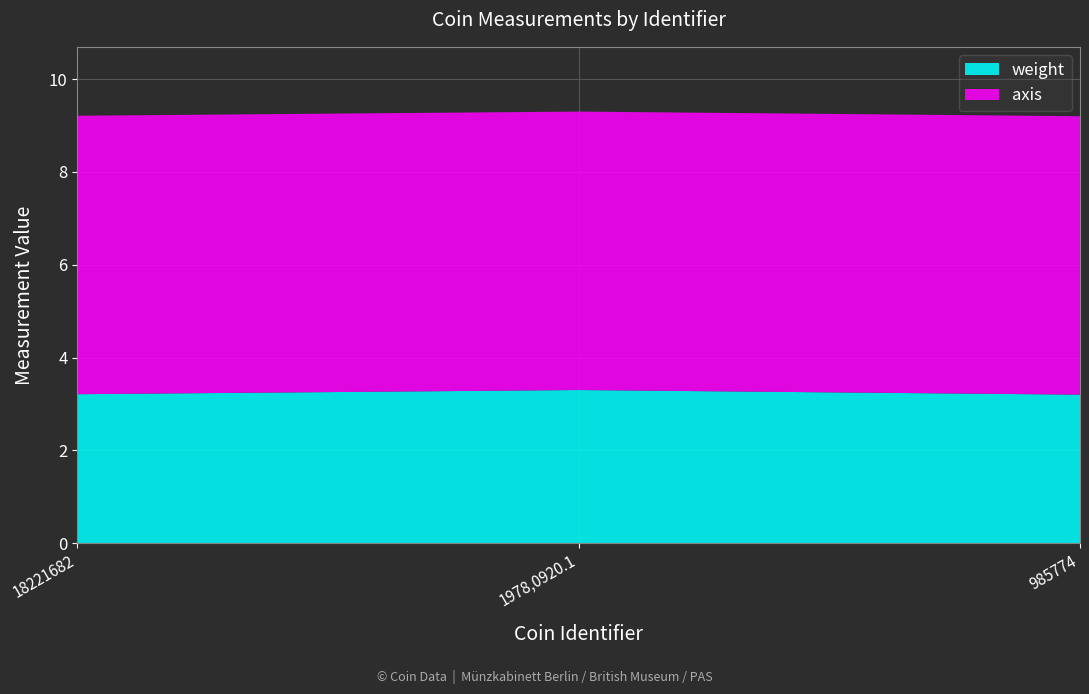

Reading right to left, list all the values displayed in this chart.

weight: 3.2	3.3	3.2
axis: 6.0	6.0	6.0